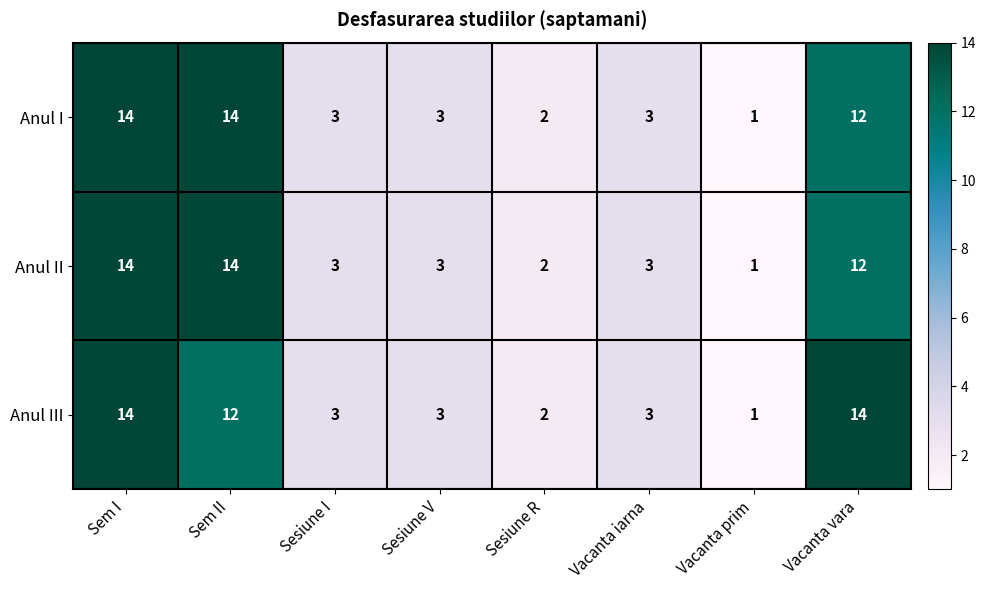

What is the highest value of the Anul I series?

14